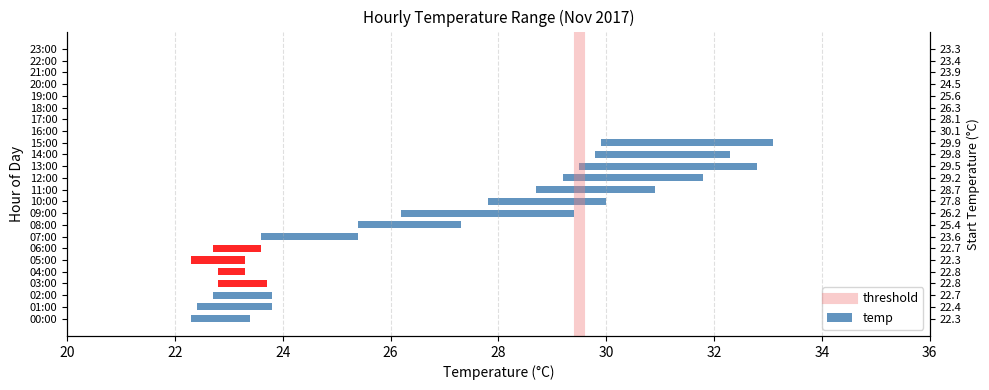

Where is the data nearest to the value 0?

20